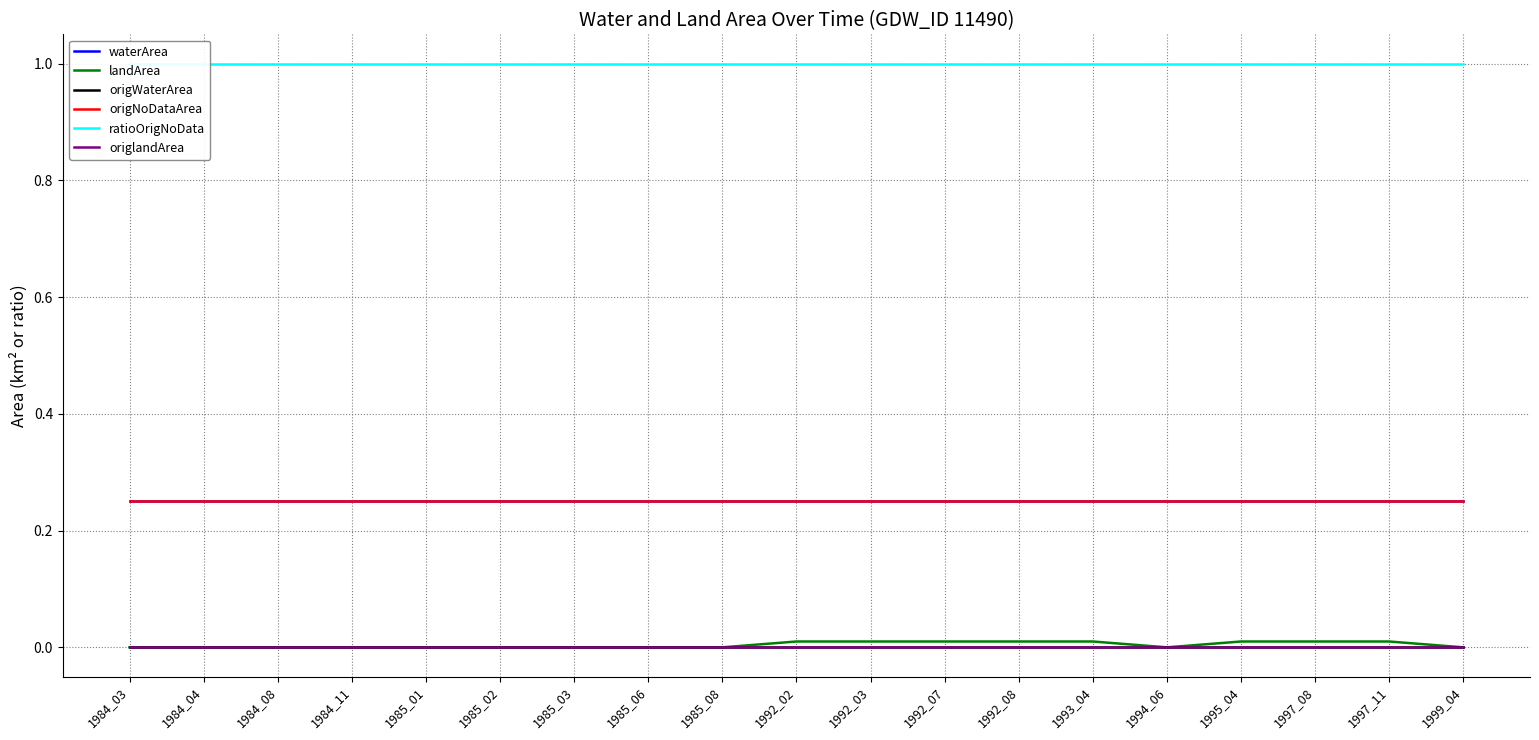

What are all the series names shown in the legend?

waterArea, landArea, origWaterArea, origNoDataArea, ratioOrigNoData, origlandArea